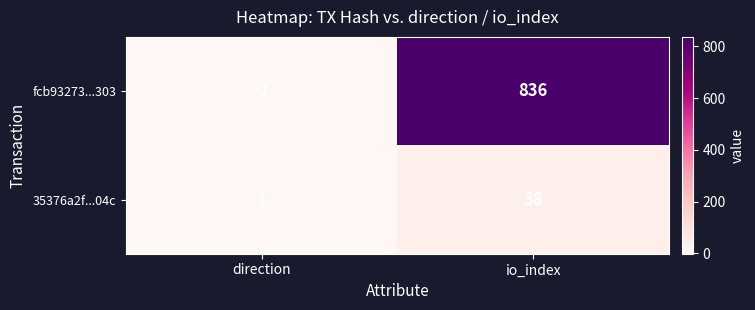

What is the sum of the fcb93273...303 values at direction and io_index?

835